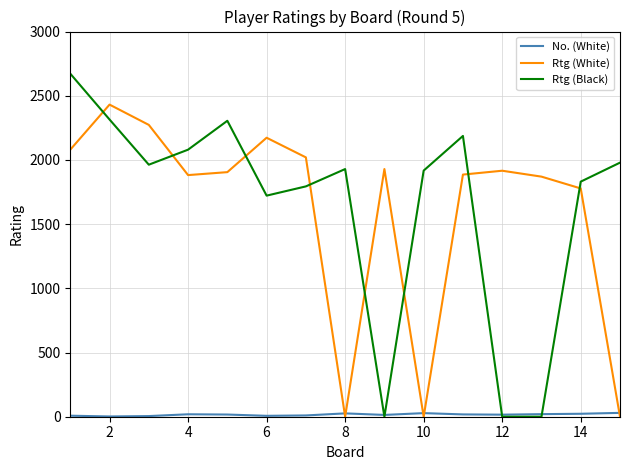

What is the maximum value shown in the chart?

2672